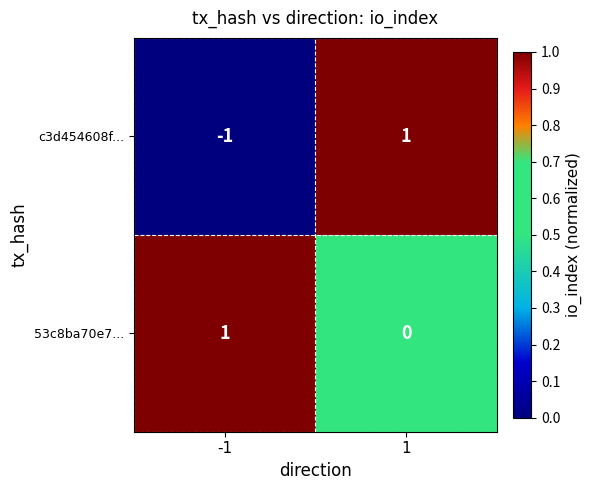

Which series has the widest spread of values?

c3d454608f...